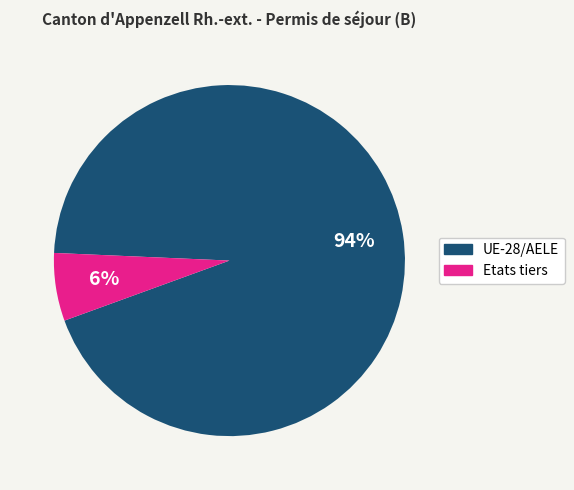

What is the majority slice?

UE-28/AELE